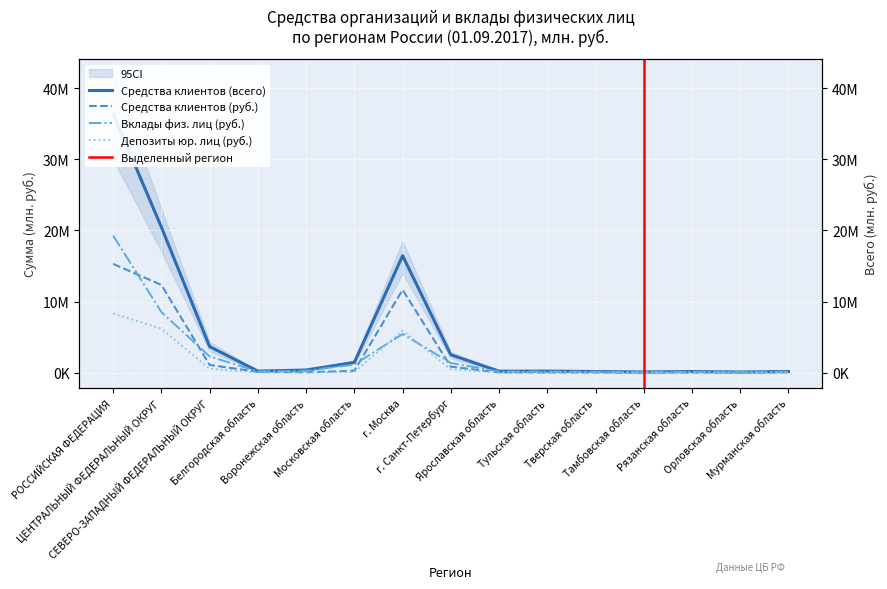

Reading left to right, list all the values displayed in this chart.

Средства клиентов (руб.): РОССИЙСКАЯ ФЕДЕРАЦИЯ=15296814	ЦЕНТРАЛЬНЫЙ ФЕДЕРАЛЬНЫЙ ОКРУГ=12330016	СЕВЕРО-ЗАПАДНЫЙ ФЕДЕРАЛЬНЫЙ ОКРУГ=1078449	Белгородская область=108813	Воронежская область=49474	Московская область=258649	г. Москва=11653848	г. Санкт-Петербург=833784	Ярославская область=29195	Тульская область=25158	Тверская область=14267	Тамбовская область=8007	Рязанская область=17024	Орловская область=6581	Мурманская область=29260
Средства клиентов (всего): РОССИЙСКАЯ ФЕДЕРАЦИЯ=36369045	ЦЕНТРАЛЬНЫЙ ФЕДЕРАЛЬНЫЙ ОКРУГ=20455740	СЕВЕРО-ЗАПАДНЫЙ ФЕДЕРАЛЬНЫЙ ОКРУГ=3656582	Белгородская область=208385	Воронежская область=369870	Московская область=1440376	г. Москва=16446004	г. Санкт-Петербург=2511389	Ярославская область=199898	Тульская область=219173	Тверская область=151020	Тамбовская область=95291	Рязанская область=154661	Орловская область=83131	Мурманская область=157429
Вклады физ. лиц (руб.): РОССИЙСКАЯ ФЕДЕРАЦИЯ=19273372	ЦЕНТРАЛЬНЫЙ ФЕДЕРАЛЬНЫЙ ОКРУГ=8505895	СЕВЕРО-ЗАПАДНЫЙ ФЕДЕРАЛЬНЫЙ ОКРУГ=2274188	Белгородская область=159288	Воронежская область=272590	Московская область=1138769	г. Москва=5427138	г. Санкт-Петербург=1355532	Ярославская область=157882	Тульская область=155775	Тверская область=119453	Тамбовская область=77102	Рязанская область=119639	Орловская область=69405	Мурманская область=131791
Депозиты юр. лиц (руб.): РОССИЙСКАЯ ФЕДЕРАЦИЯ=8308465	ЦЕНТРАЛЬНЫЙ ФЕДЕРАЛЬНЫЙ ОКРУГ=6192426	СЕВЕРО-ЗАПАДНЫЙ ФЕДЕРАЛЬНЫЙ ОКРУГ=534436	Белгородская область=19120	Воронежская область=41765	Московская область=78410	г. Москва=5910689	г. Санкт-Петербург=450591	Ярославская область=12585	Тульская область=16551	Тверская область=10283	Тамбовская область=5345	Рязанская область=12327	Орловская область=5025	Мурманская область=12001